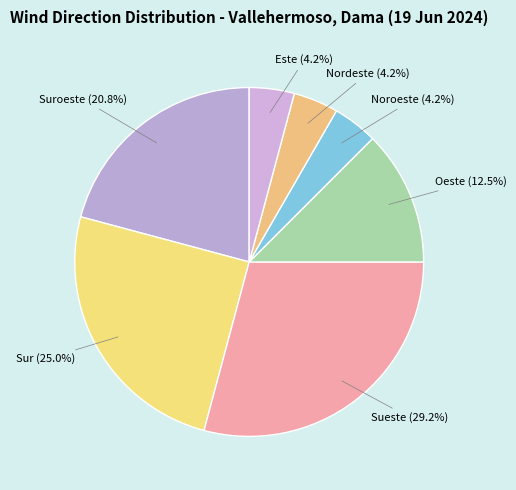

Between Suroeste (20.8%) and Oeste (12.5%), which is larger?

Suroeste (20.8%)